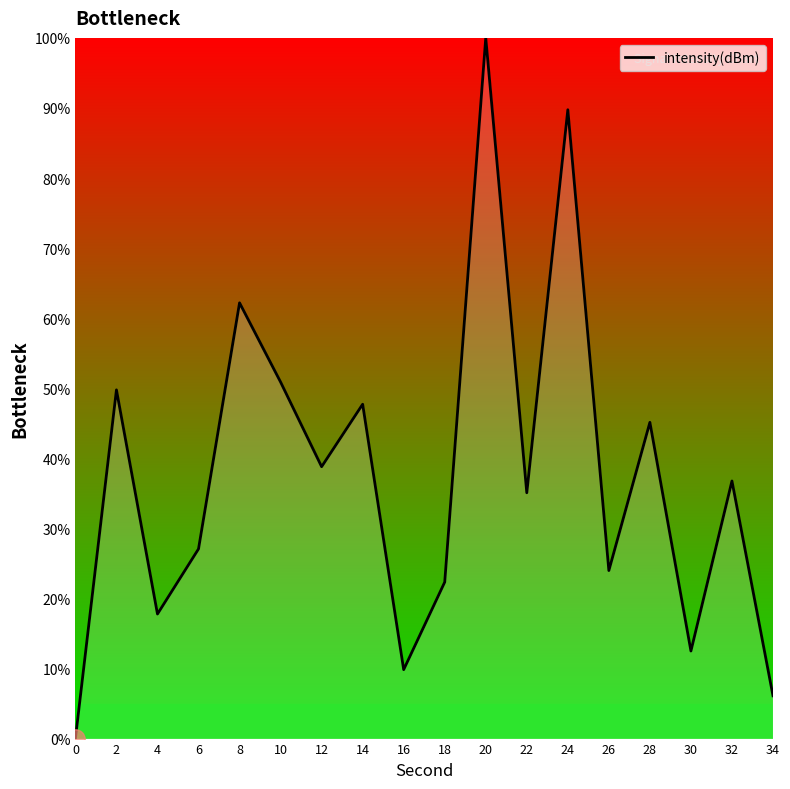

How many values are above zero?

17